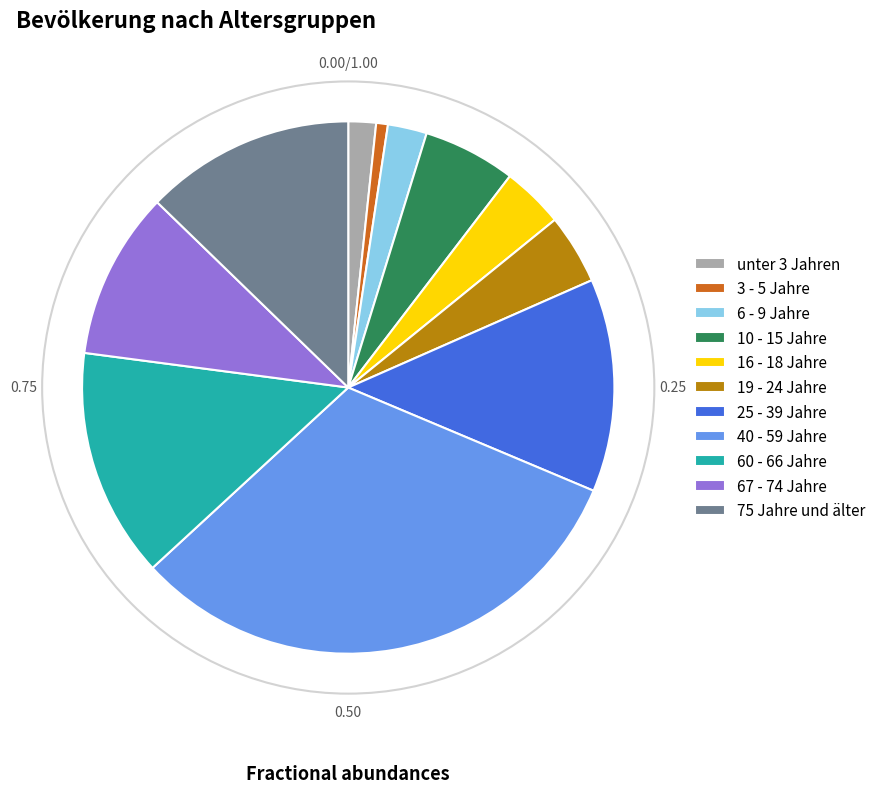

Does 67 - 74 Jahre represent more than half of the total?

No